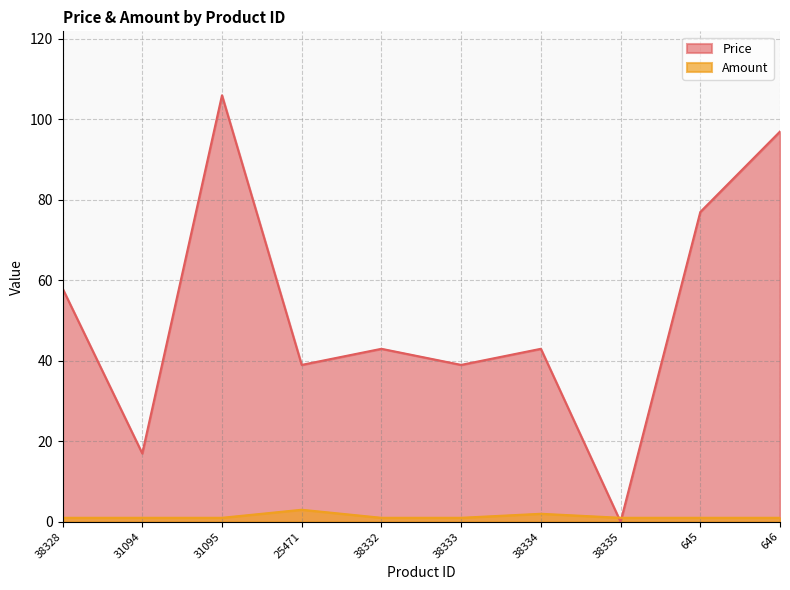

What is the difference between the maximum and minimum values in the Amount series?

2